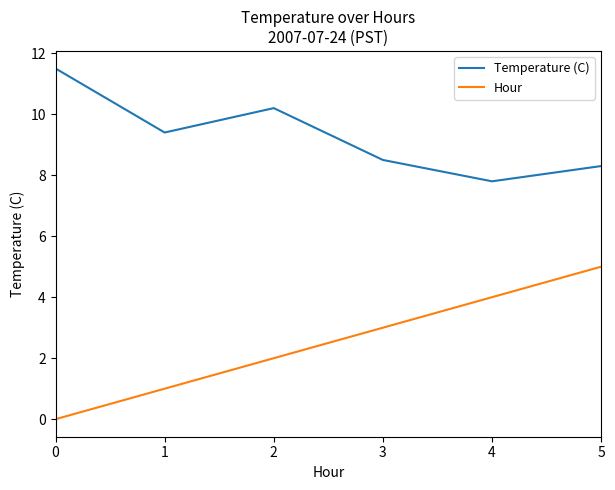

The Hour series shows 6.9 at 4. True or false?

False